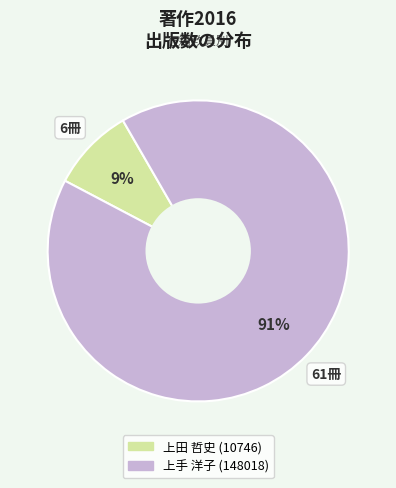

True or false: 上田 哲史 (10746) accounts for 9% of the total.

True